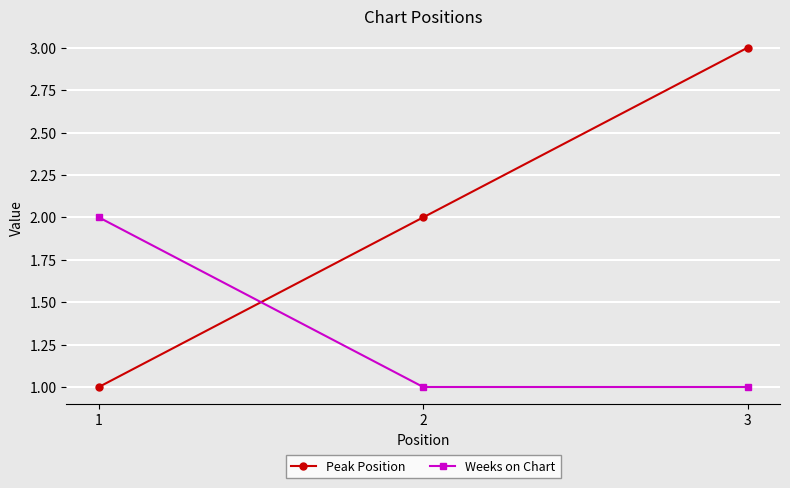

Which series has the widest spread of values?

Peak Position